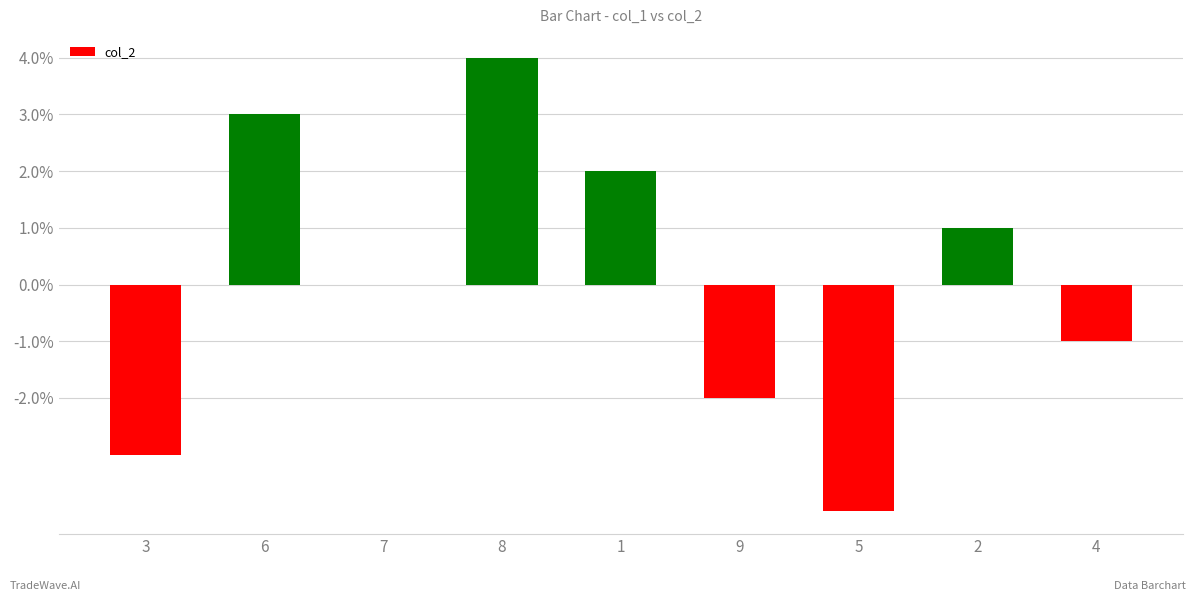

How many series are shown in this chart?

1